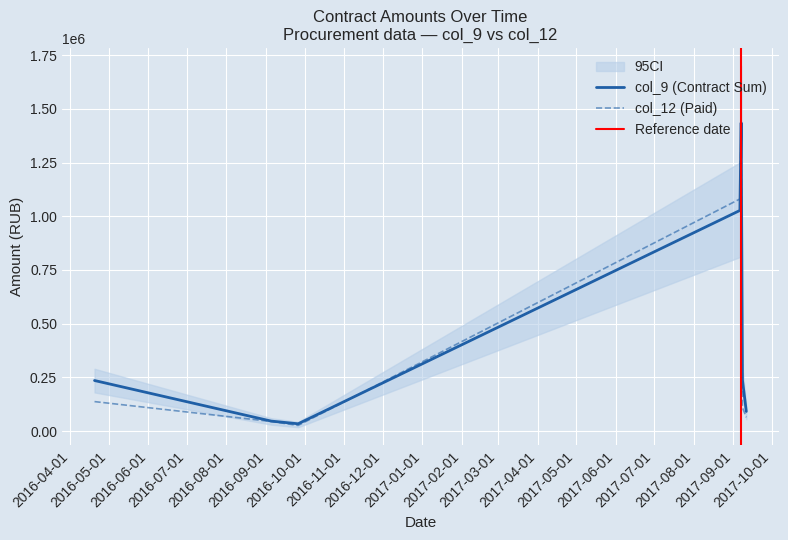

What is the highest value of the col_12 (Paid) series?

1426984.7